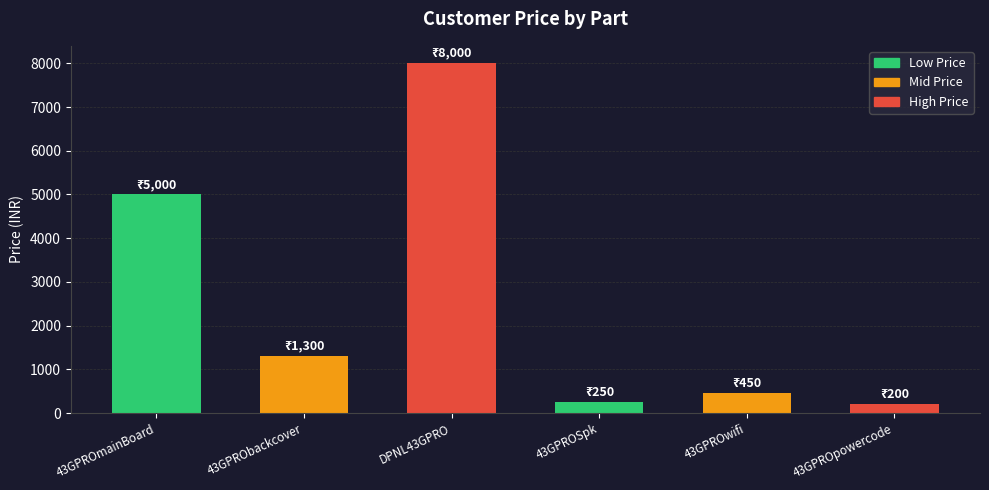

Reading right to left, extract all data points from this chart.

200	450	250	8000	1300	5000